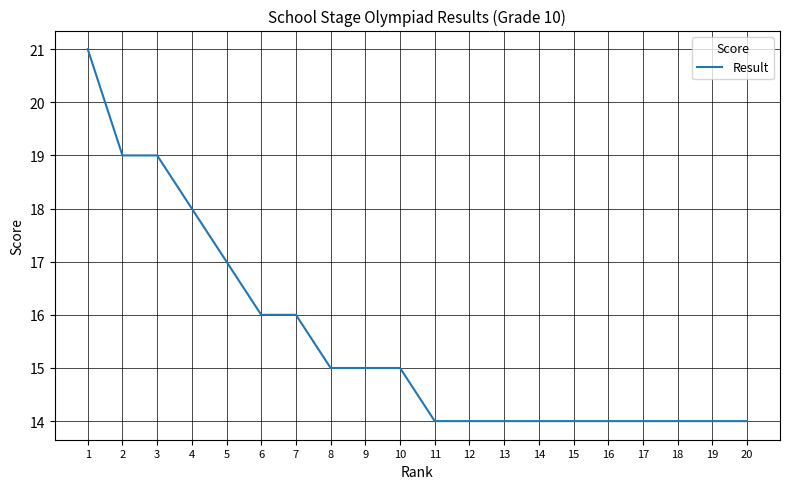

What is the difference between the values at 13 and 2?

5